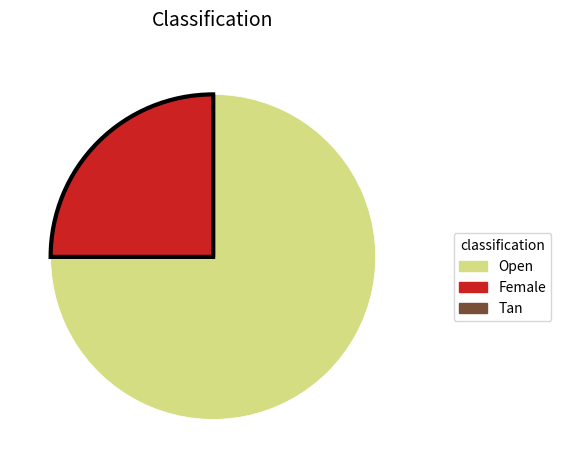

Is there a majority slice in this chart?

Yes